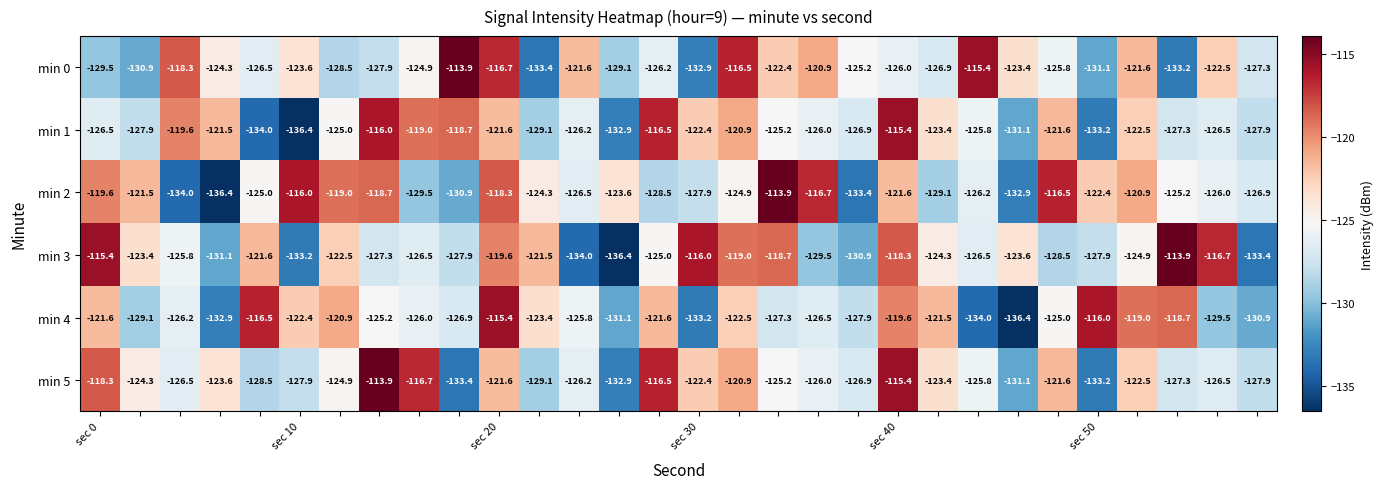

What is the smallest value displayed?

-136.4